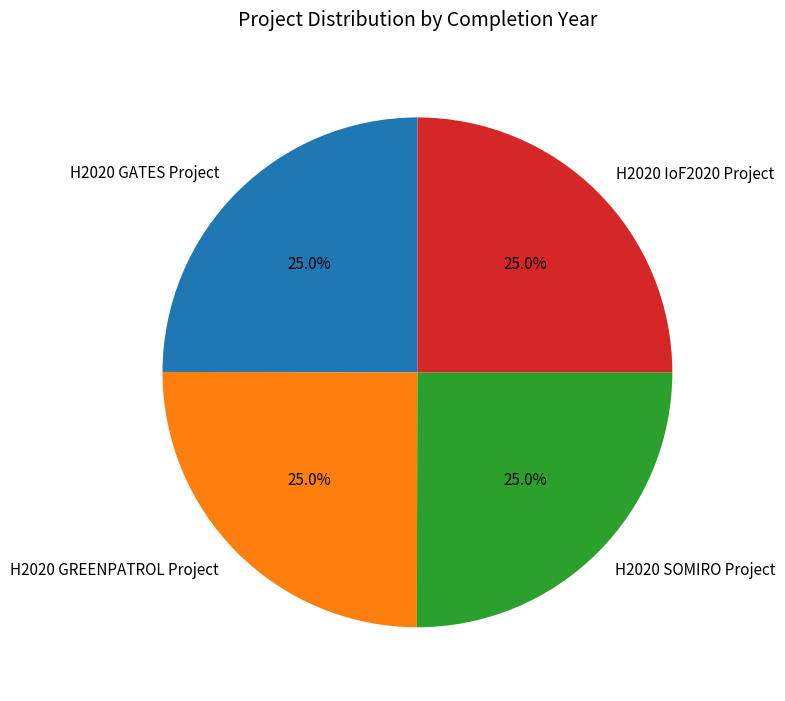

Approximately how many times larger is the value at H2020 SOMIRO Project compared to H2020 IoF2020 Project?

1.0